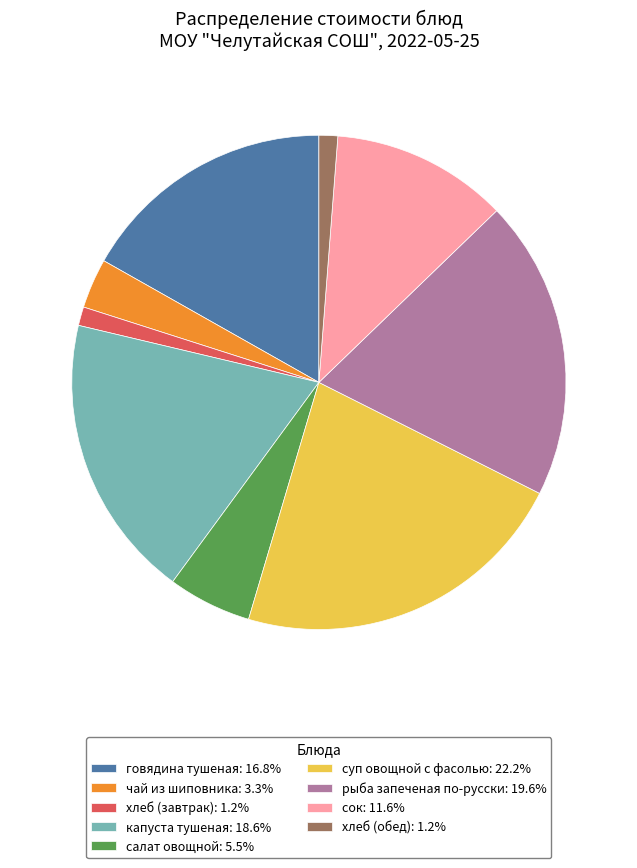

What is the ratio of the value at сок: 11.6% to the value at капуста тушеная: 18.6%?

0.6